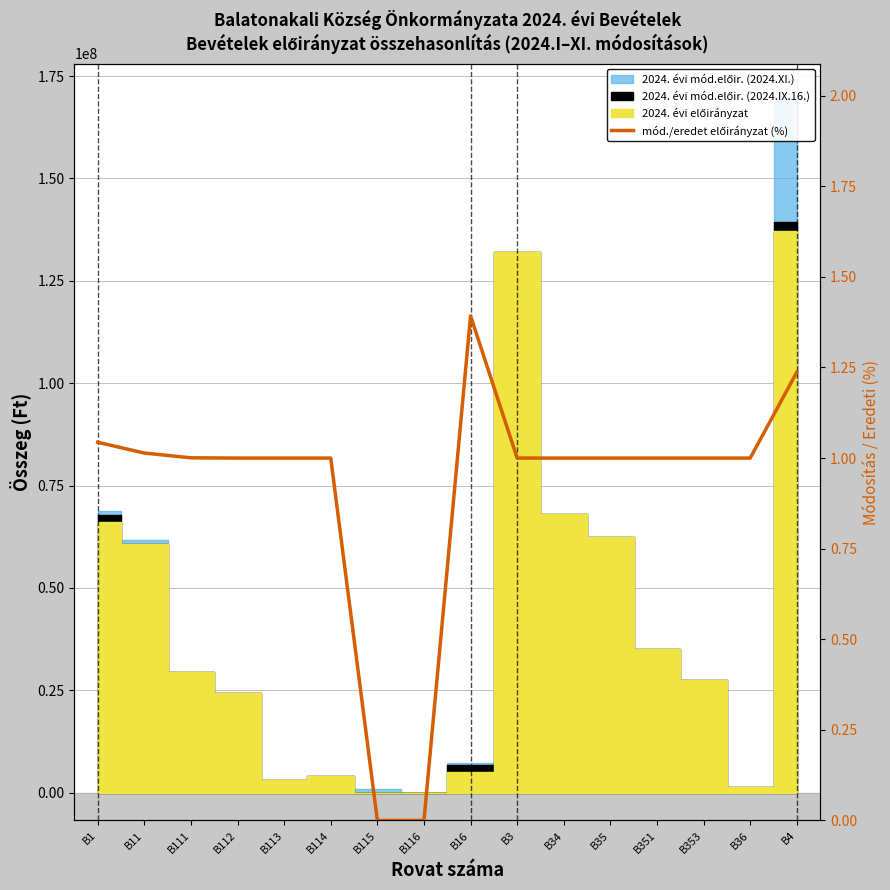

Reading left to right, transcribe all the data shown in this chart.

1.0	1.0	1.0	1.0	1.0	1.0	0.0	0.0	1.4	1.0	1.0	1.0	1.0	1.0	1.0	1.2